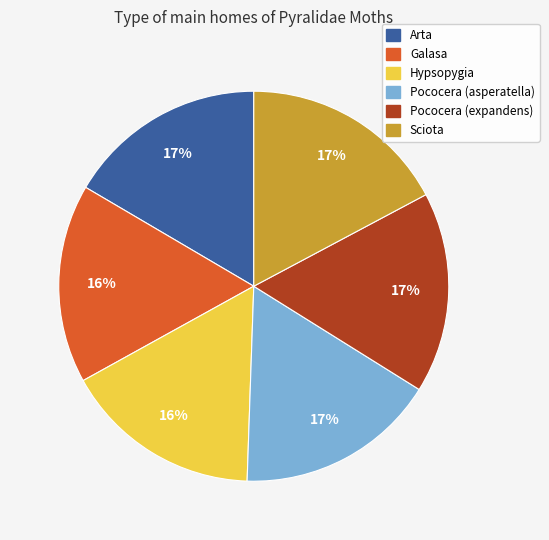

To the nearest percent, what is the average slice percentage?

17%